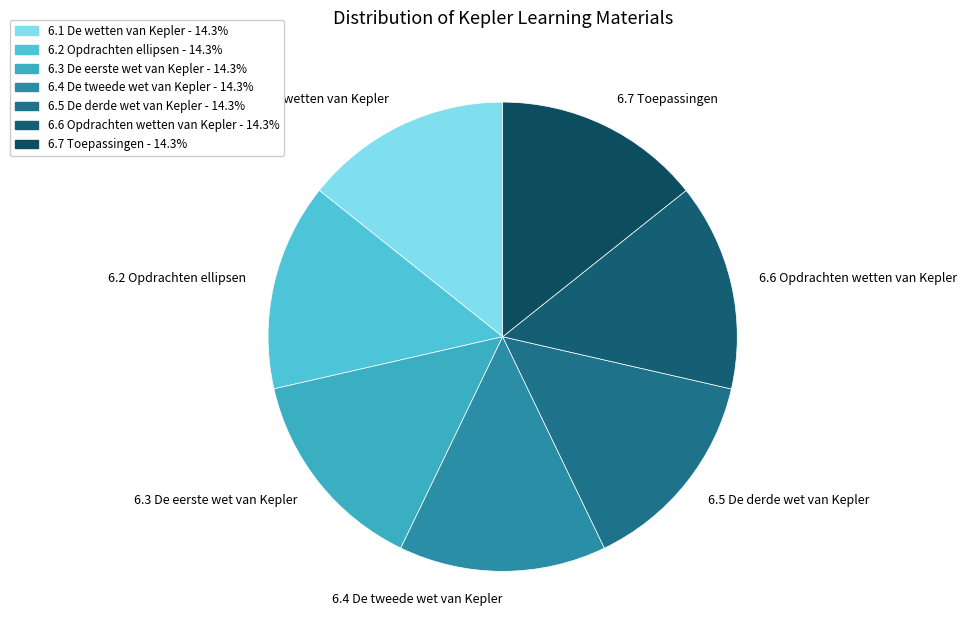

Is there a majority slice in this chart?

No